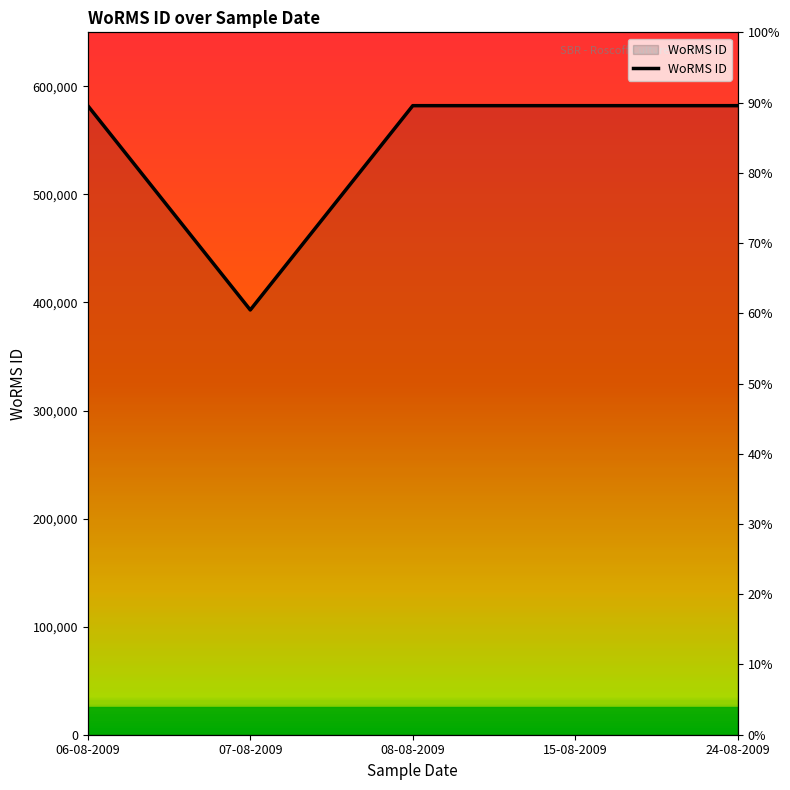

At which category does the chart reach its minimum across all series?

07-08-2009